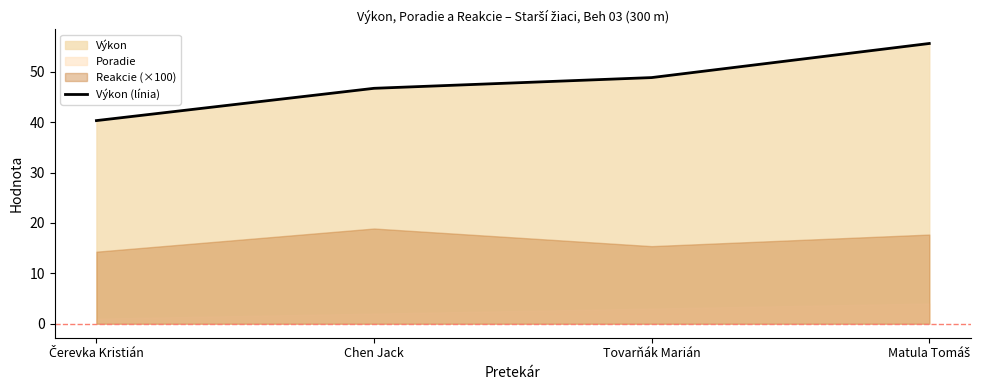

What is the ratio of the value at Matula Tomáš to the value at Chen Jack?

1.2